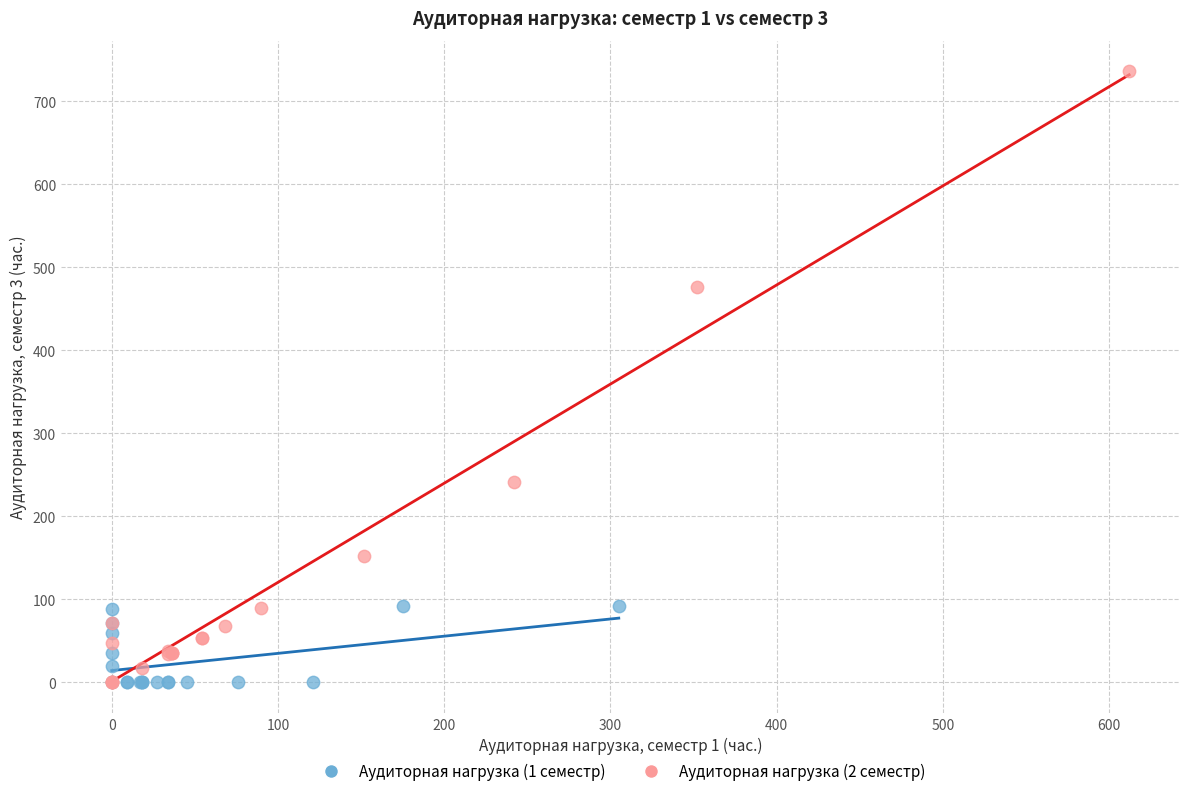

Which series has the largest Y range (max minus min)?

Аудиторная нагрузка (2 семестр)